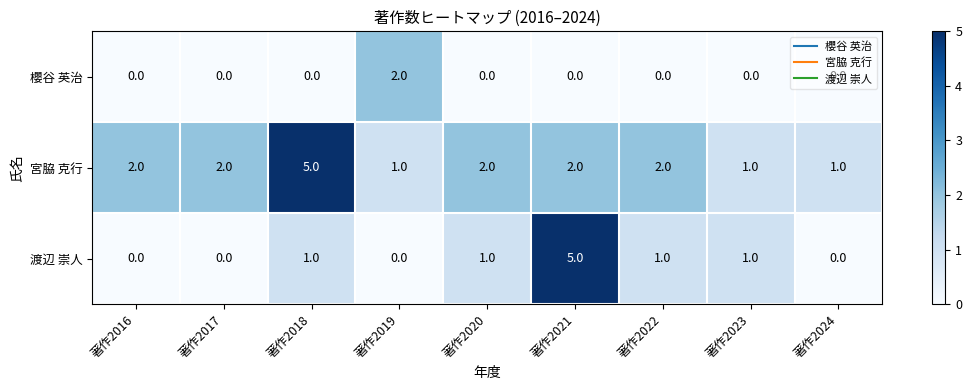

Rank the series by their average value, from highest to lowest.

宮脇 克行, 渡辺 崇人, 櫻谷 英治